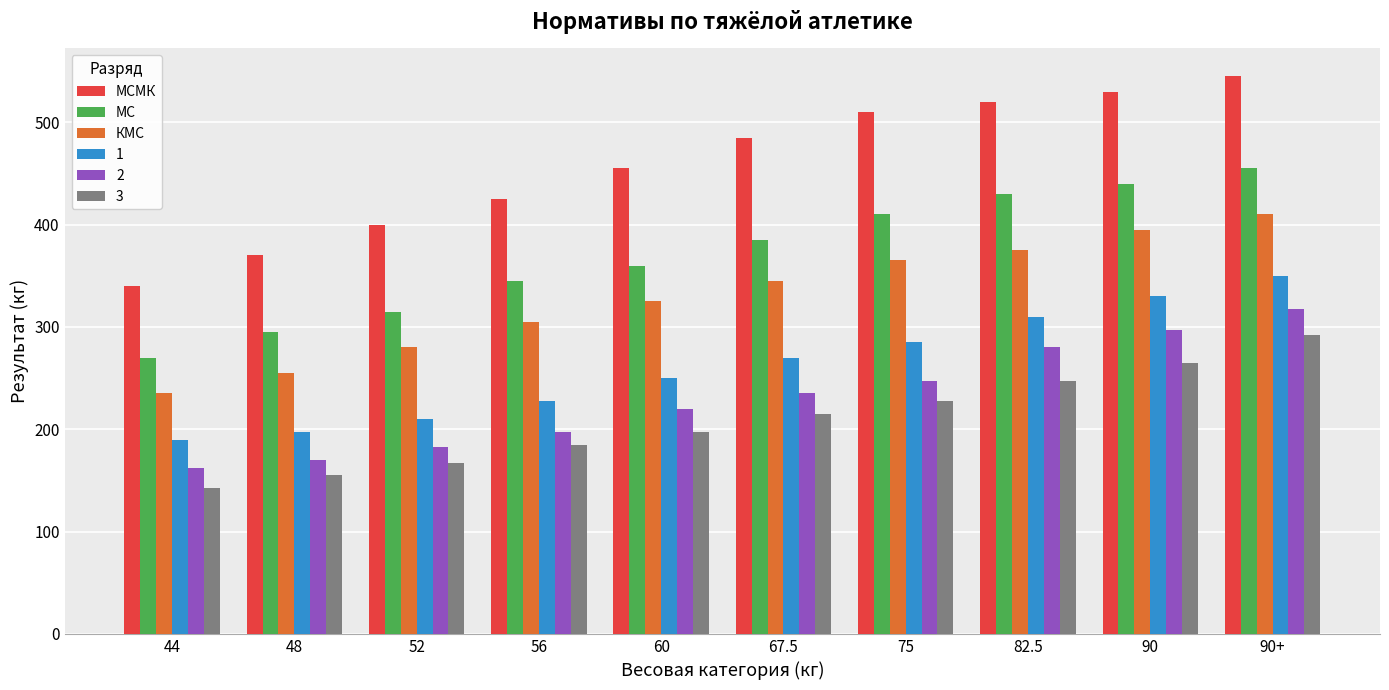

Which series has the widest spread of values?

МСМК